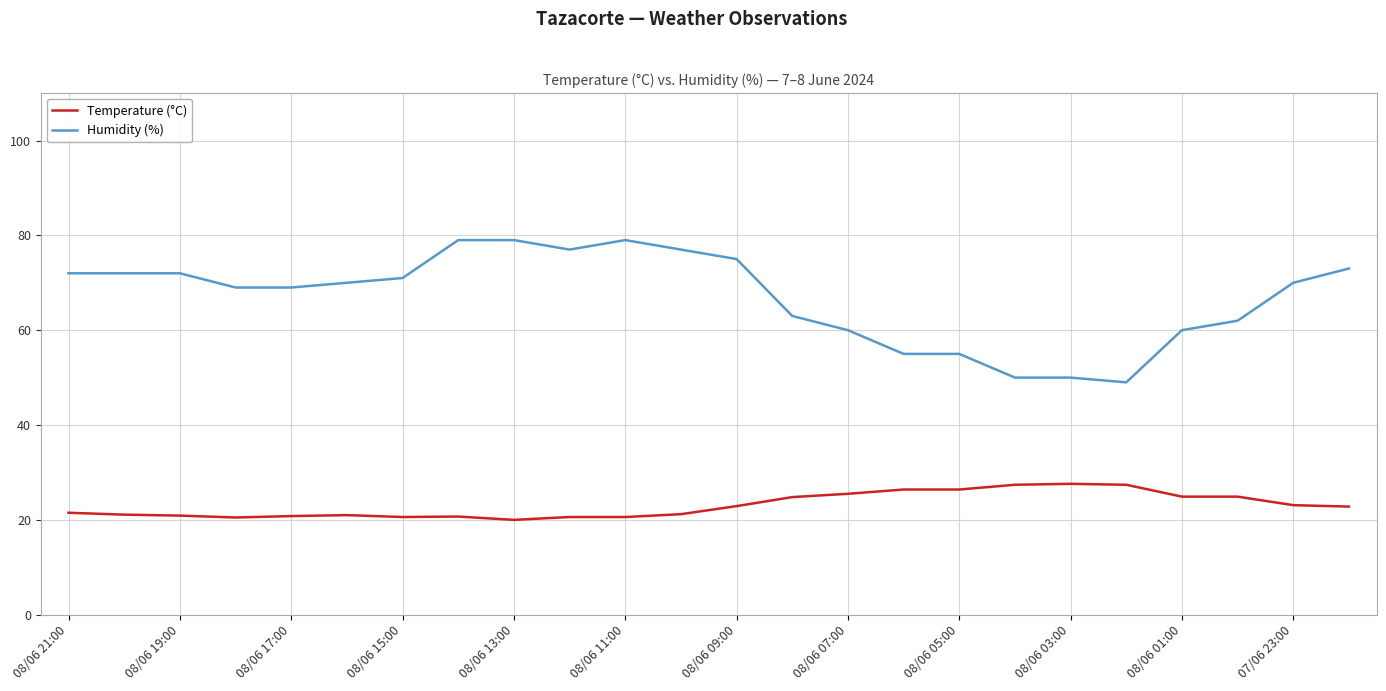

What is the difference between the maximum and minimum values in the Temperature (°C) series?

7.6